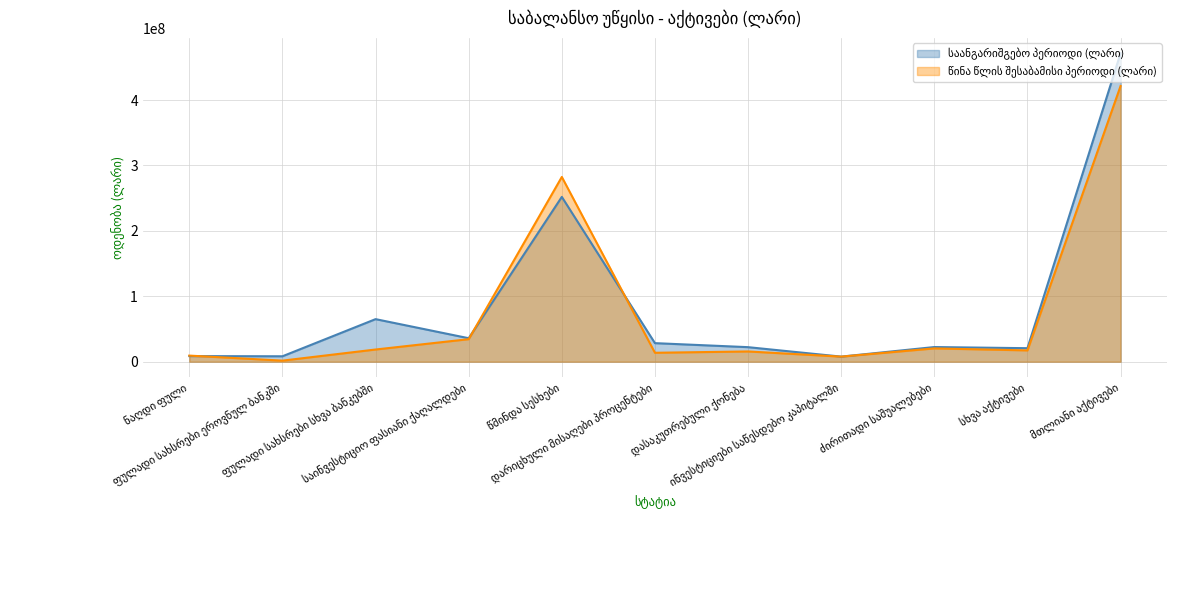

True or false: წინა წლის შესაბამისი პერიოდი (ლარი) has more than 2 points higher than both neighbors.

True